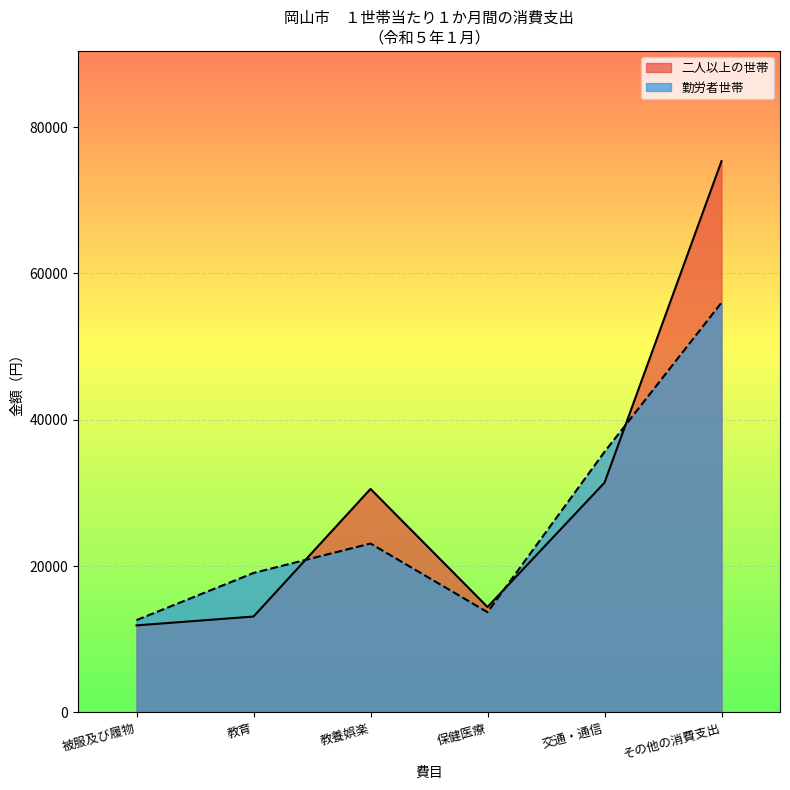

Where is the first local maximum for 勤労者世帯?

教養娯楽